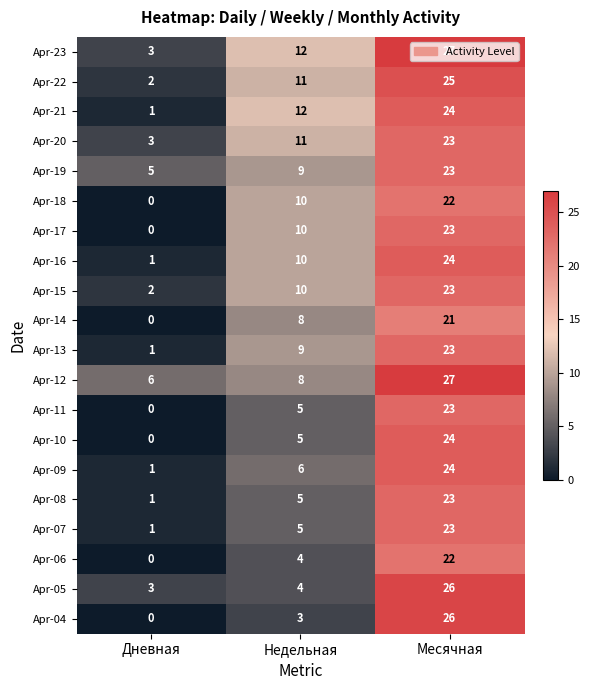

What is the spread (max minus min) of values at Месячная?

6